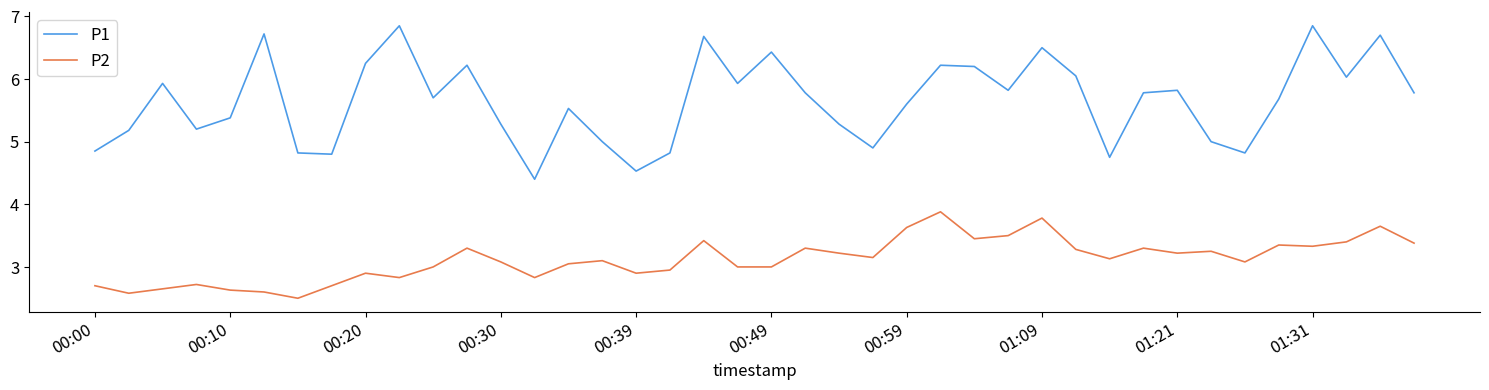

Which series has the widest spread of values?

P1